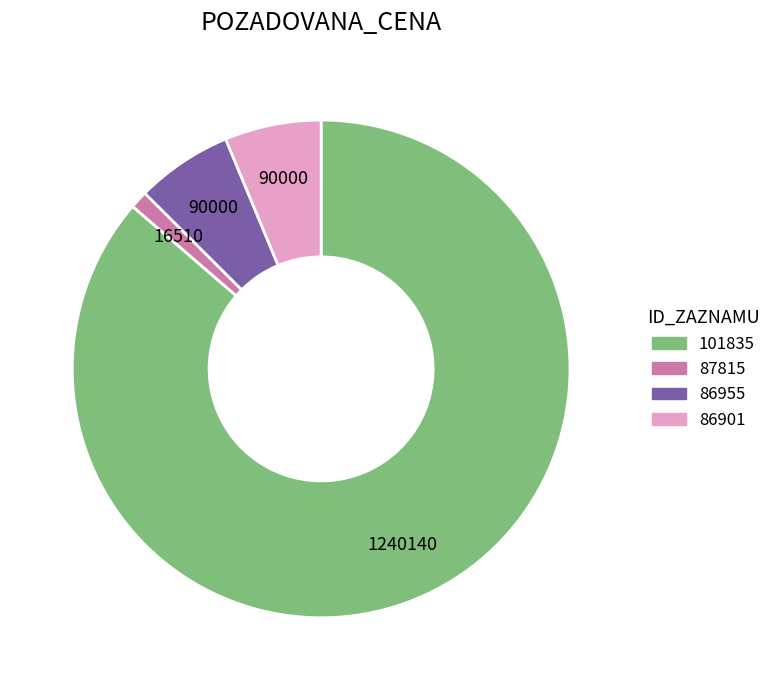

How many slices are in this pie chart?

4